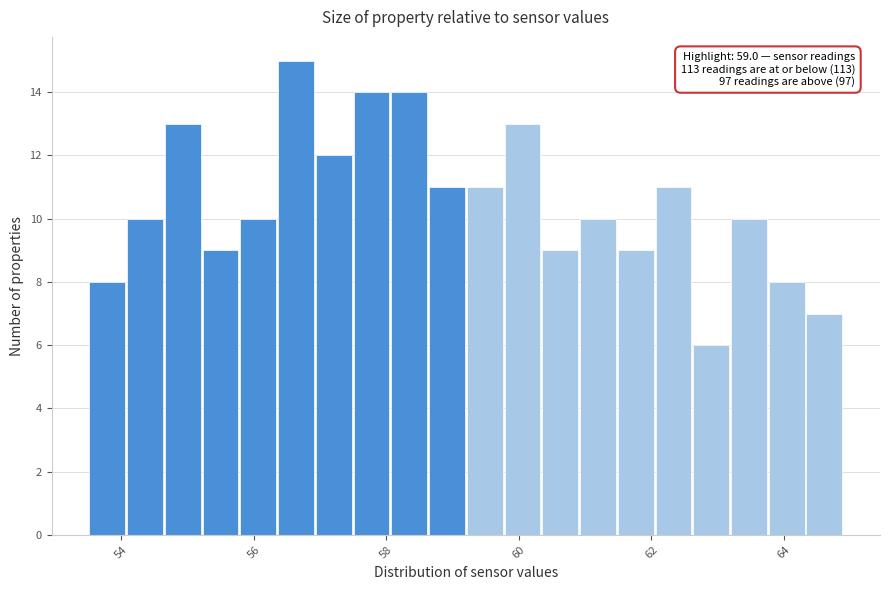

Around what value on the x-axis is the tallest bar? Give the approximate position of its centre, as read against the axis.

56.6